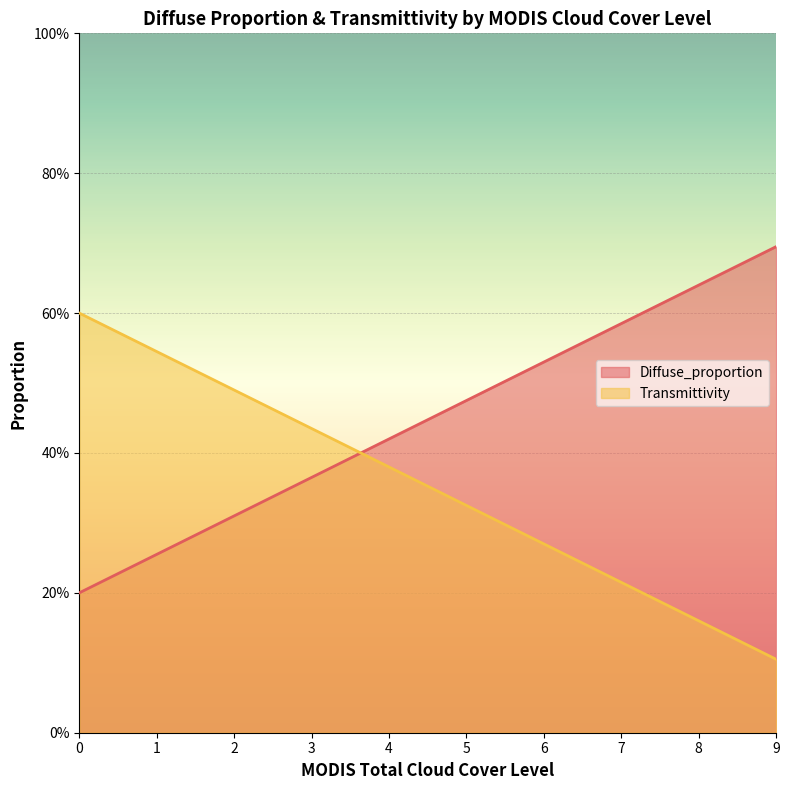

Is the value of Diffuse_proportion at 3 greater than the value of Transmittivity at 0?

No